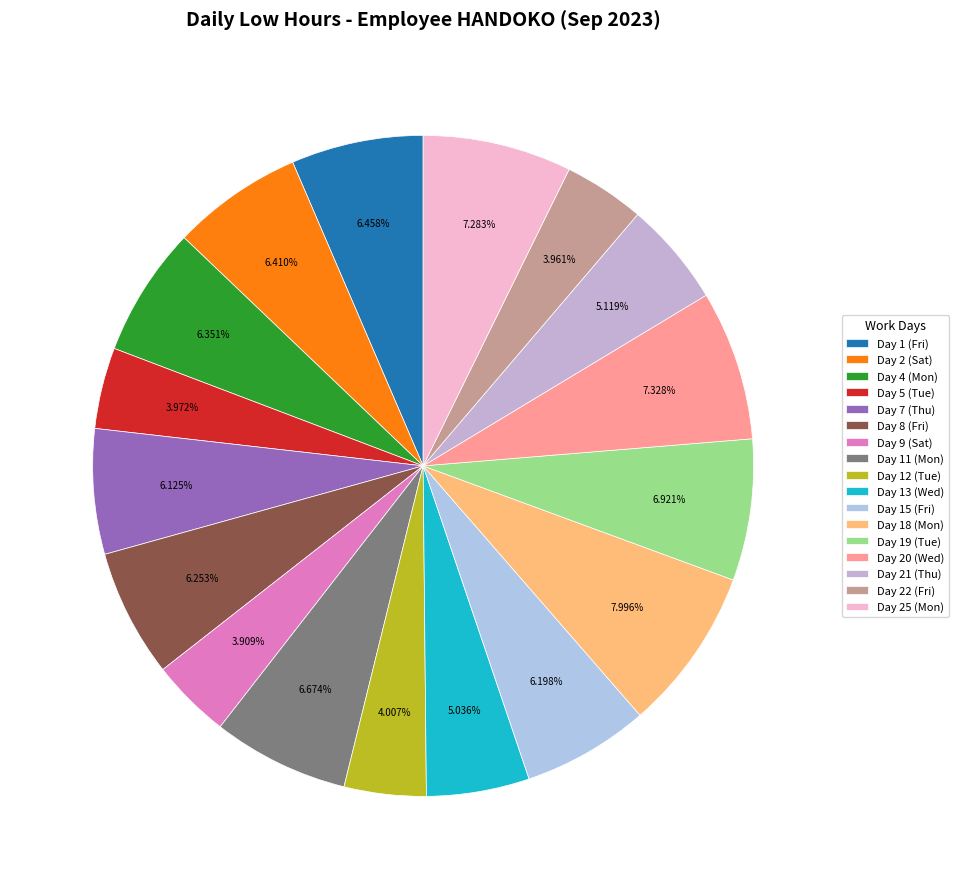

To the nearest percent, what is the difference between the Day 15 (Fri) and Day 13 (Wed) slice percentages?

1%